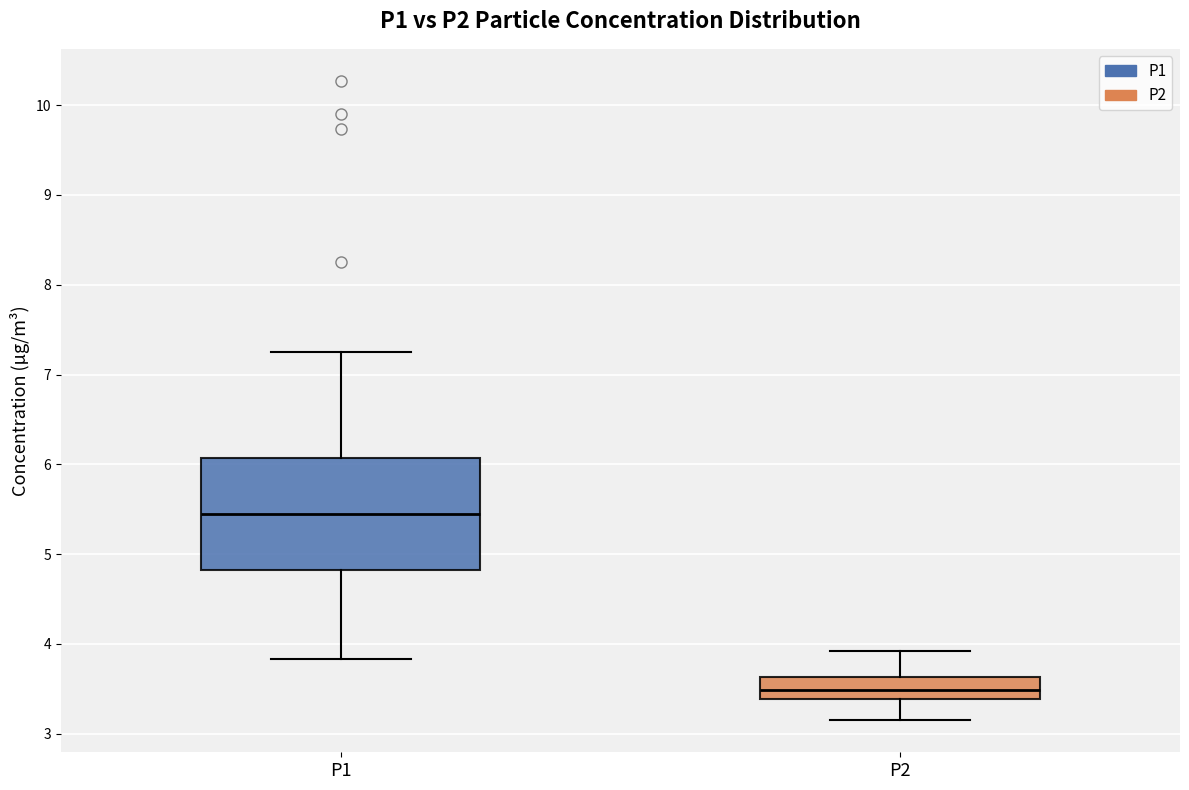

Reading left to right, transcribe this box plot: for each box, give where its median line is, the range the box spans, and where its two whiskers end, as read against the y-axis. The values are not printed on the chart, so give them approximately, as read against the axis.

P1: median 5.5, box 4.8 to 6.1, whiskers 3.8 to 7.3
P2: median 3.5, box 3.4 to 3.6, whiskers 3.2 to 3.9